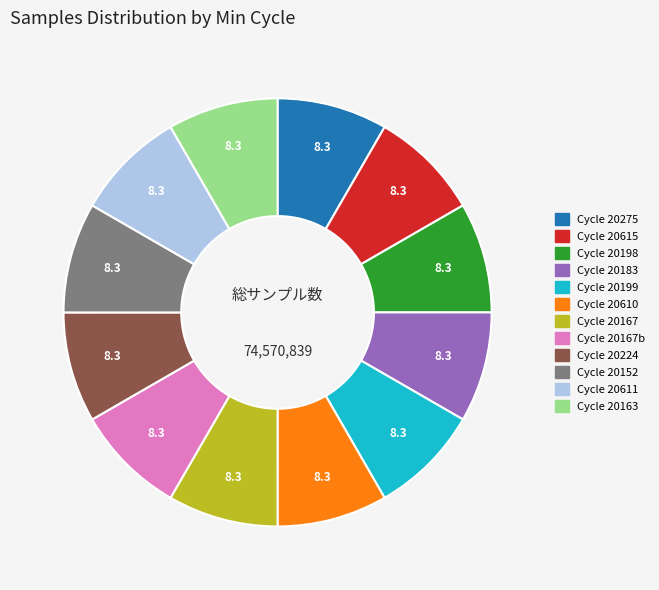

How many slices are in this pie chart?

12